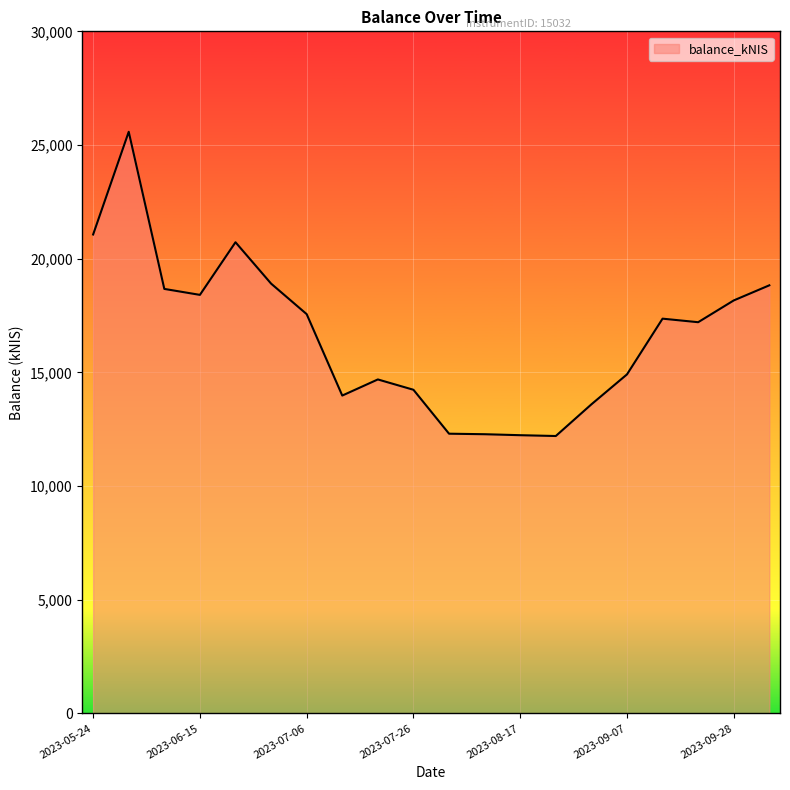

What is the minimum value shown in the chart?

12201.5